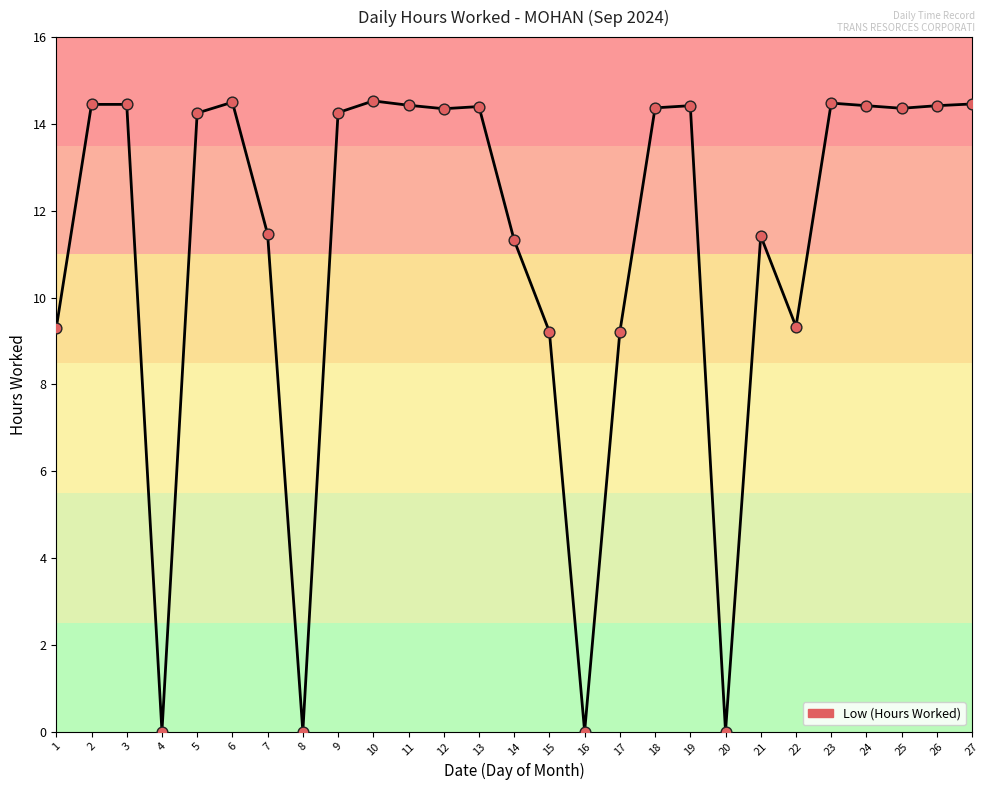

Between 16 and 22, which is larger?

22